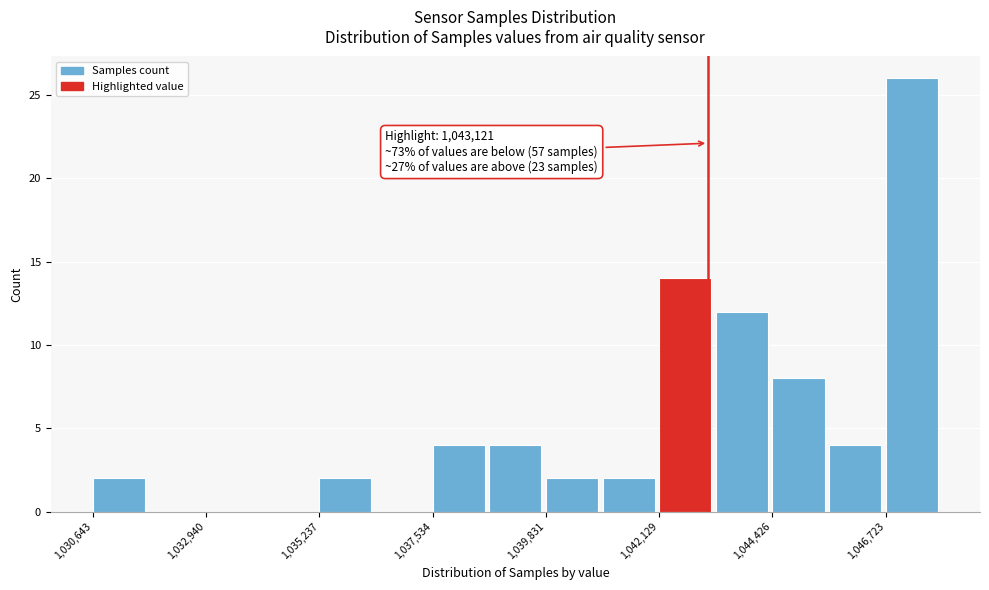

Around what value on the x-axis is the tallest bar? Give the approximate position of its centre, as read against the axis.

1047500